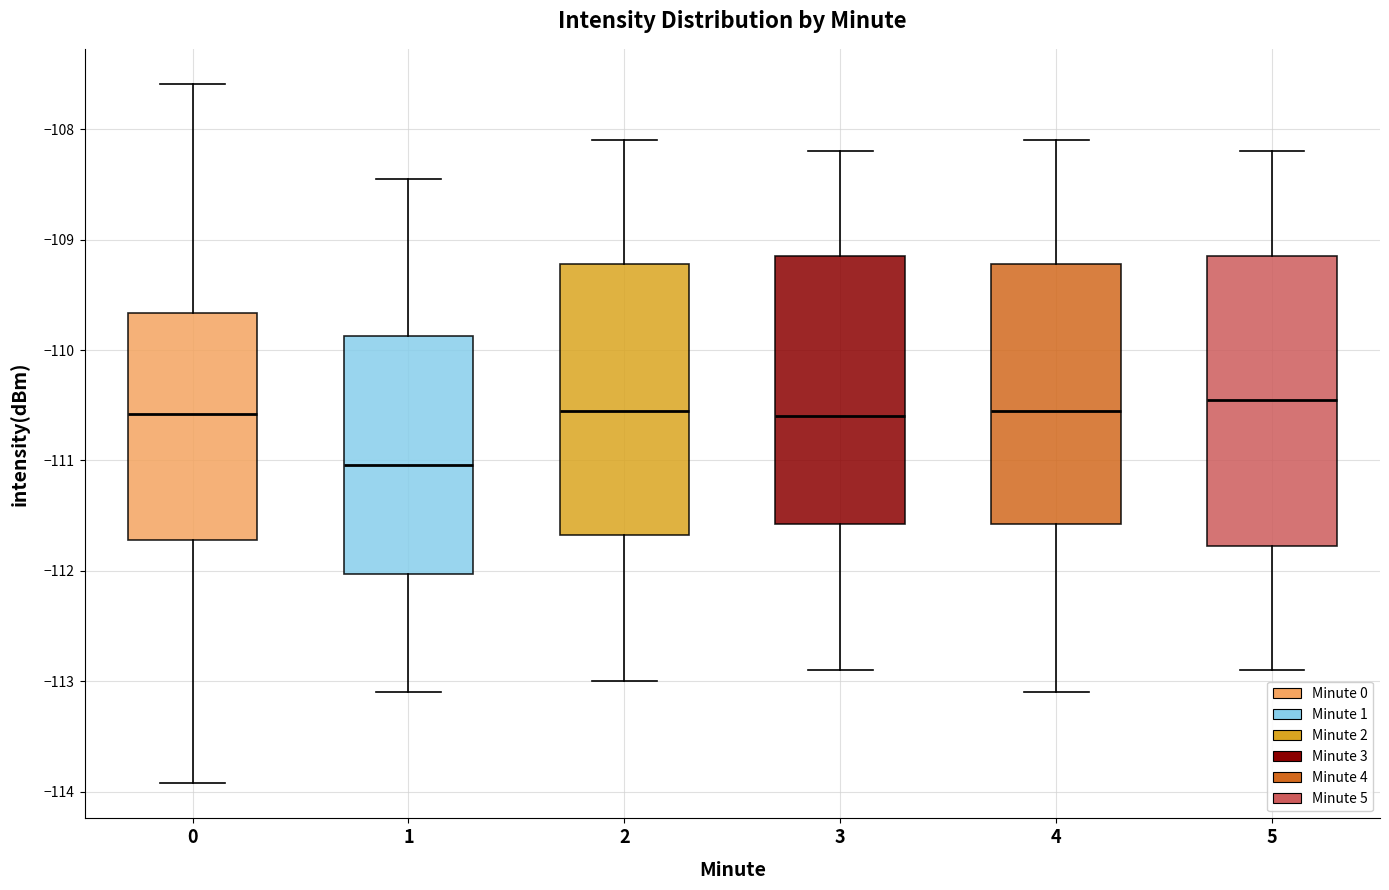

Which box's median line is the lowest?

1